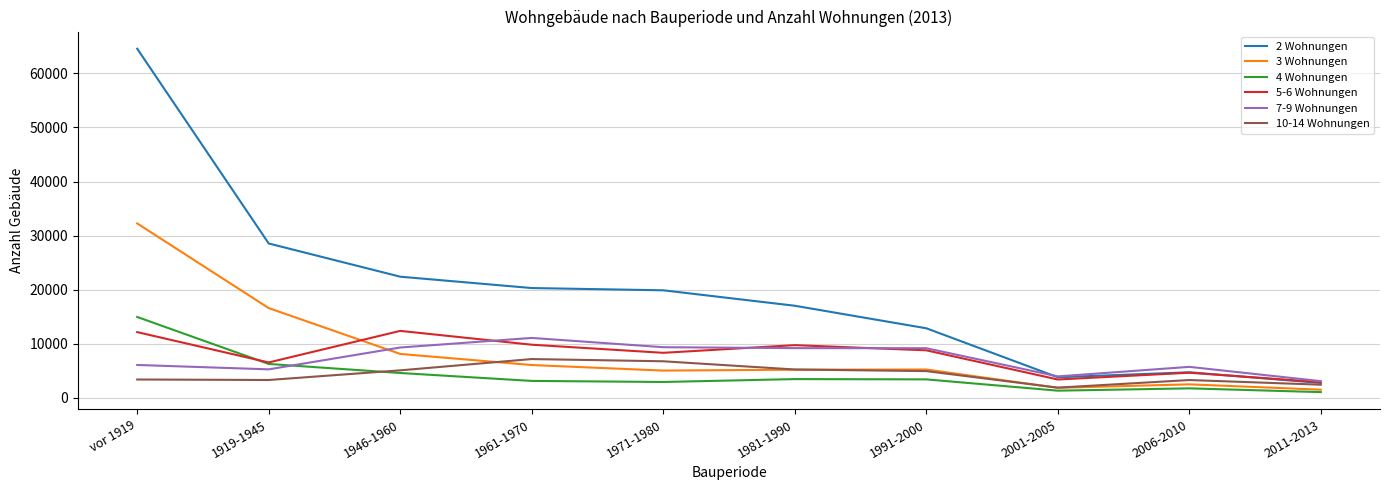

How many times do 4 Wohnungen and 7-9 Wohnungen cross each other?

1